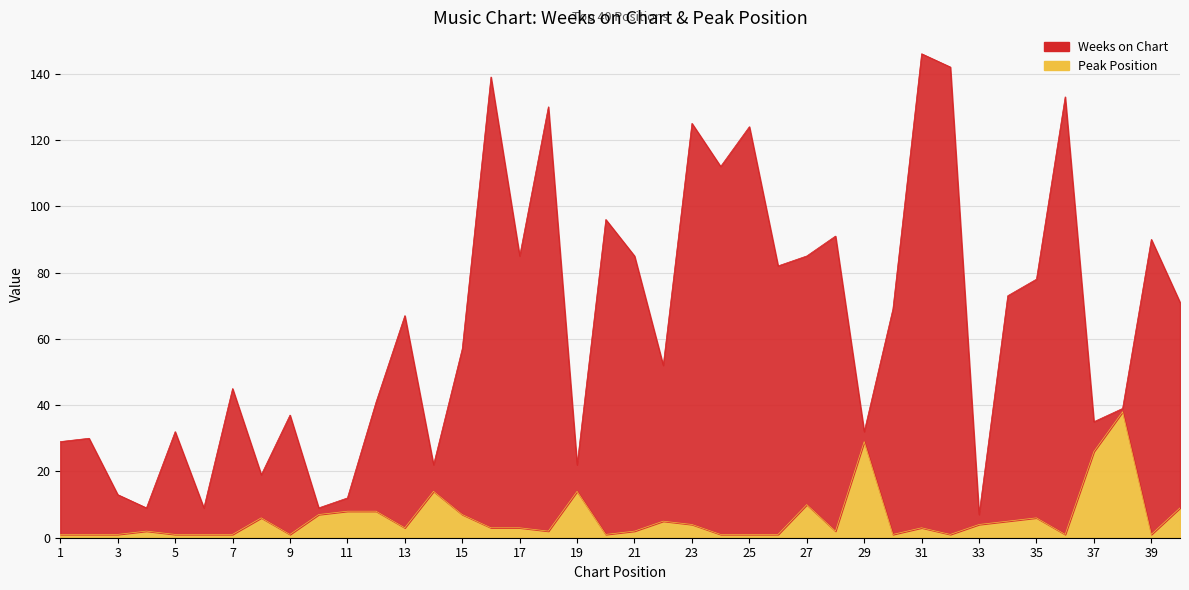

The Weeks on Chart series shows 12 at 11. True or false?

True